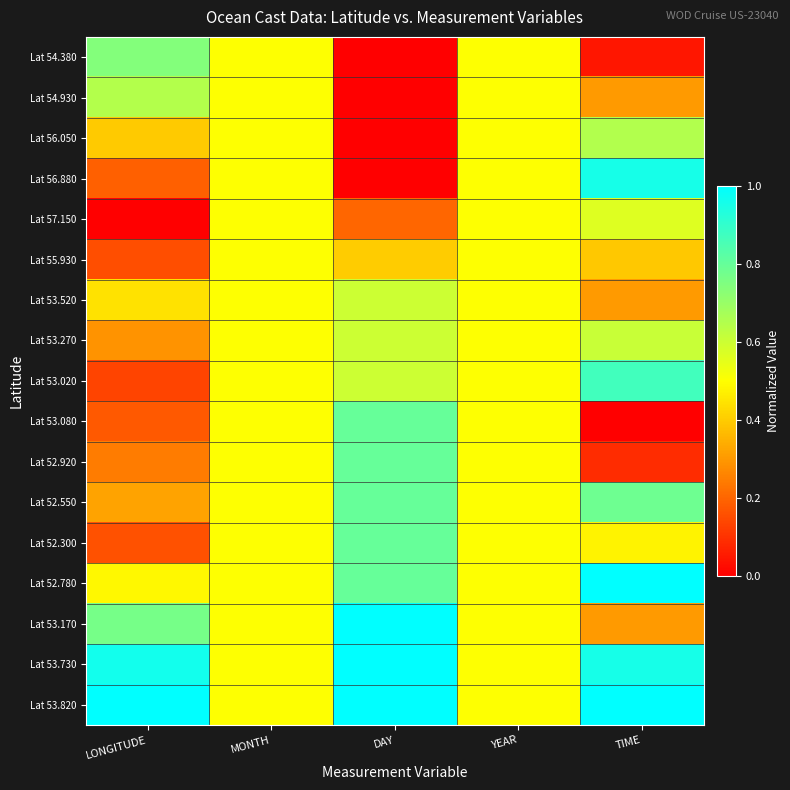

Which series changed the most between LONGITUDE and TIME?

Lat 56.880